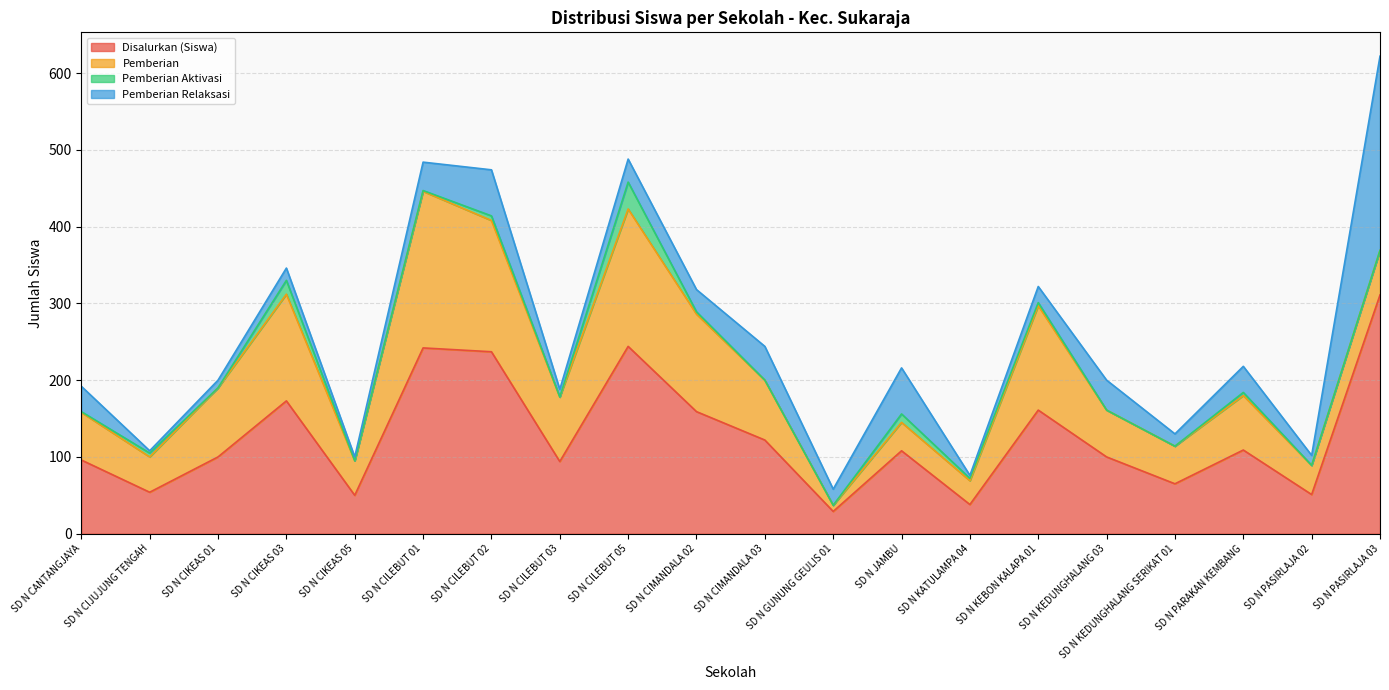

Reading left to right, extract all data points from this chart.

Disalurkan (Siswa): 96	54	100	173	50	242	237	94	244	159	122	29	108	38	161	100	65	109	51	311
Pemberian: 62	46	90	139	45	204	171	84	179	127	78	8	37	31	136	61	49	71	38	58
Pemberian Aktivasi: 1	5	0	18	0	1	6	0	35	3	0	0	11	3	4	0	0	4	0	0
Pemberian Relaksasi: 33	3	10	16	5	37	60	10	30	29	44	21	60	4	21	39	16	34	13	253